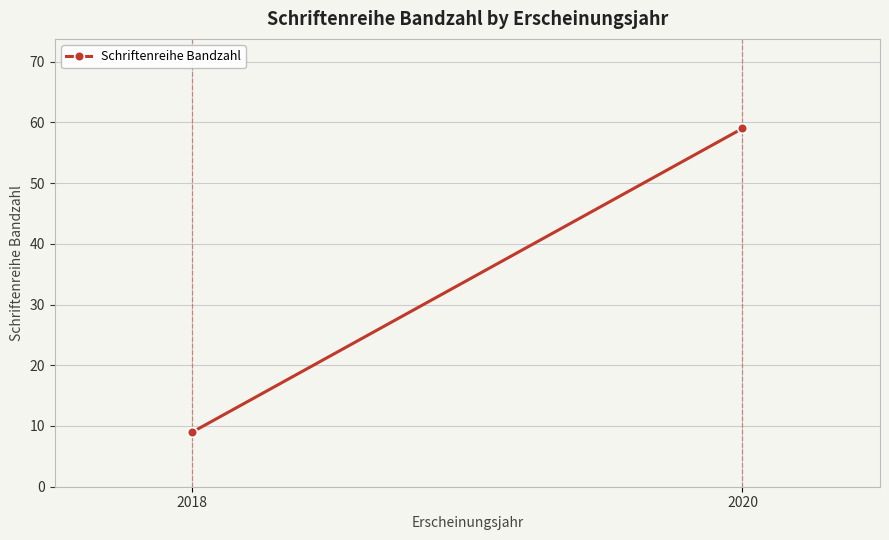

Approximately how many times larger is the value at 2020 compared to 2018?

6.6